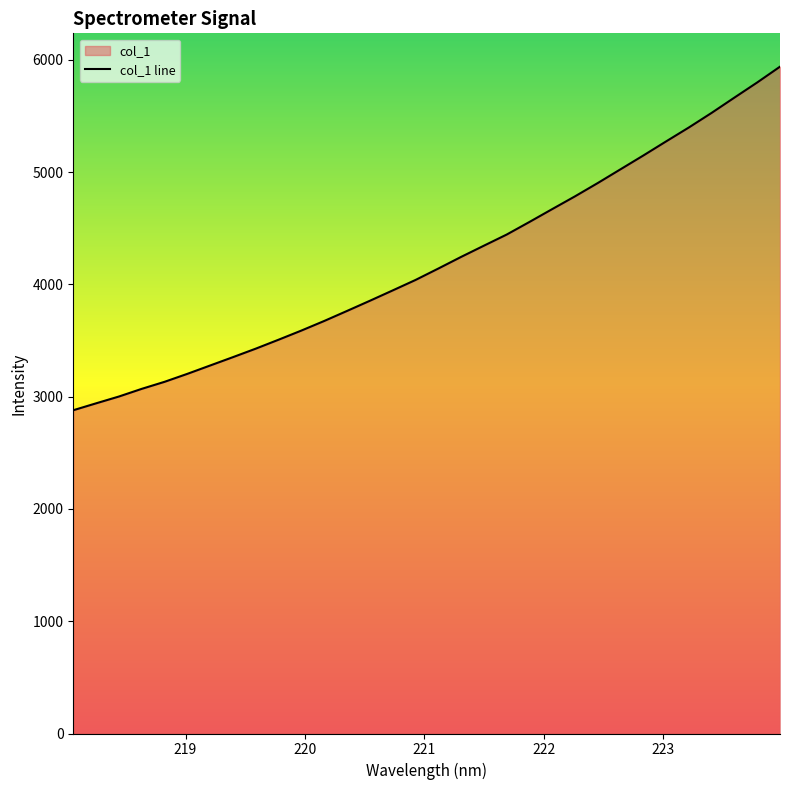

What is the difference between the maximum and minimum values?

3059.3